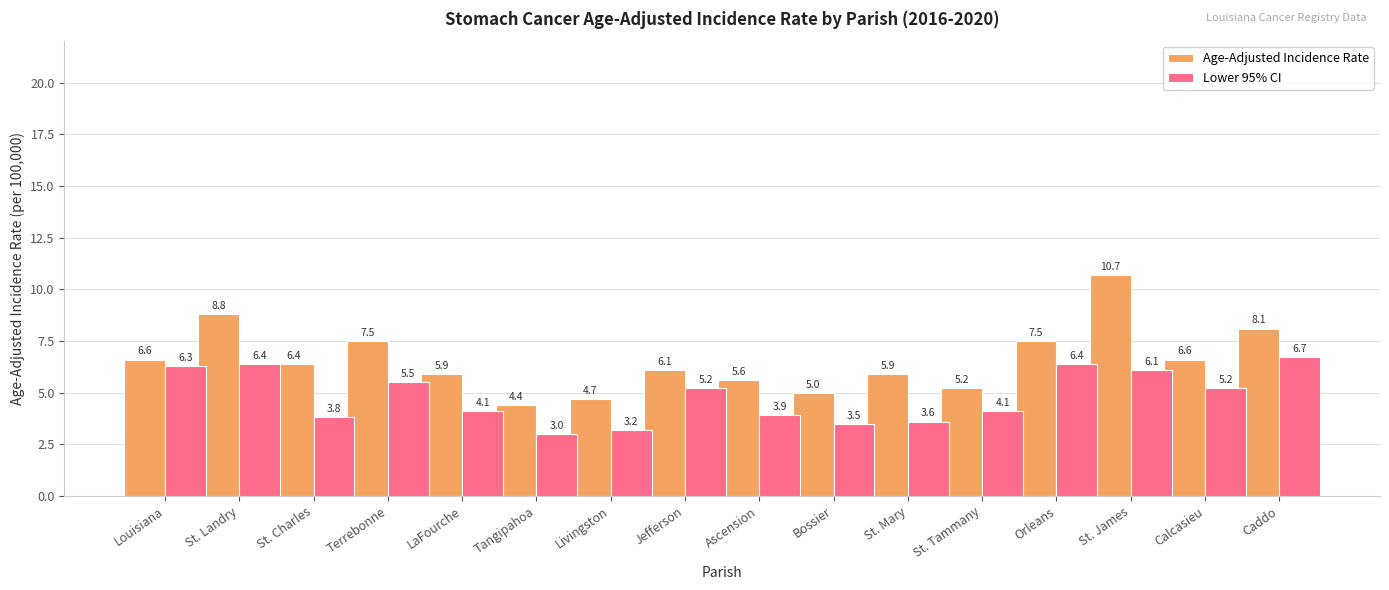

What is the value of the Age-Adjusted Incidence Rate bar at the 3rd from the left?

6.4